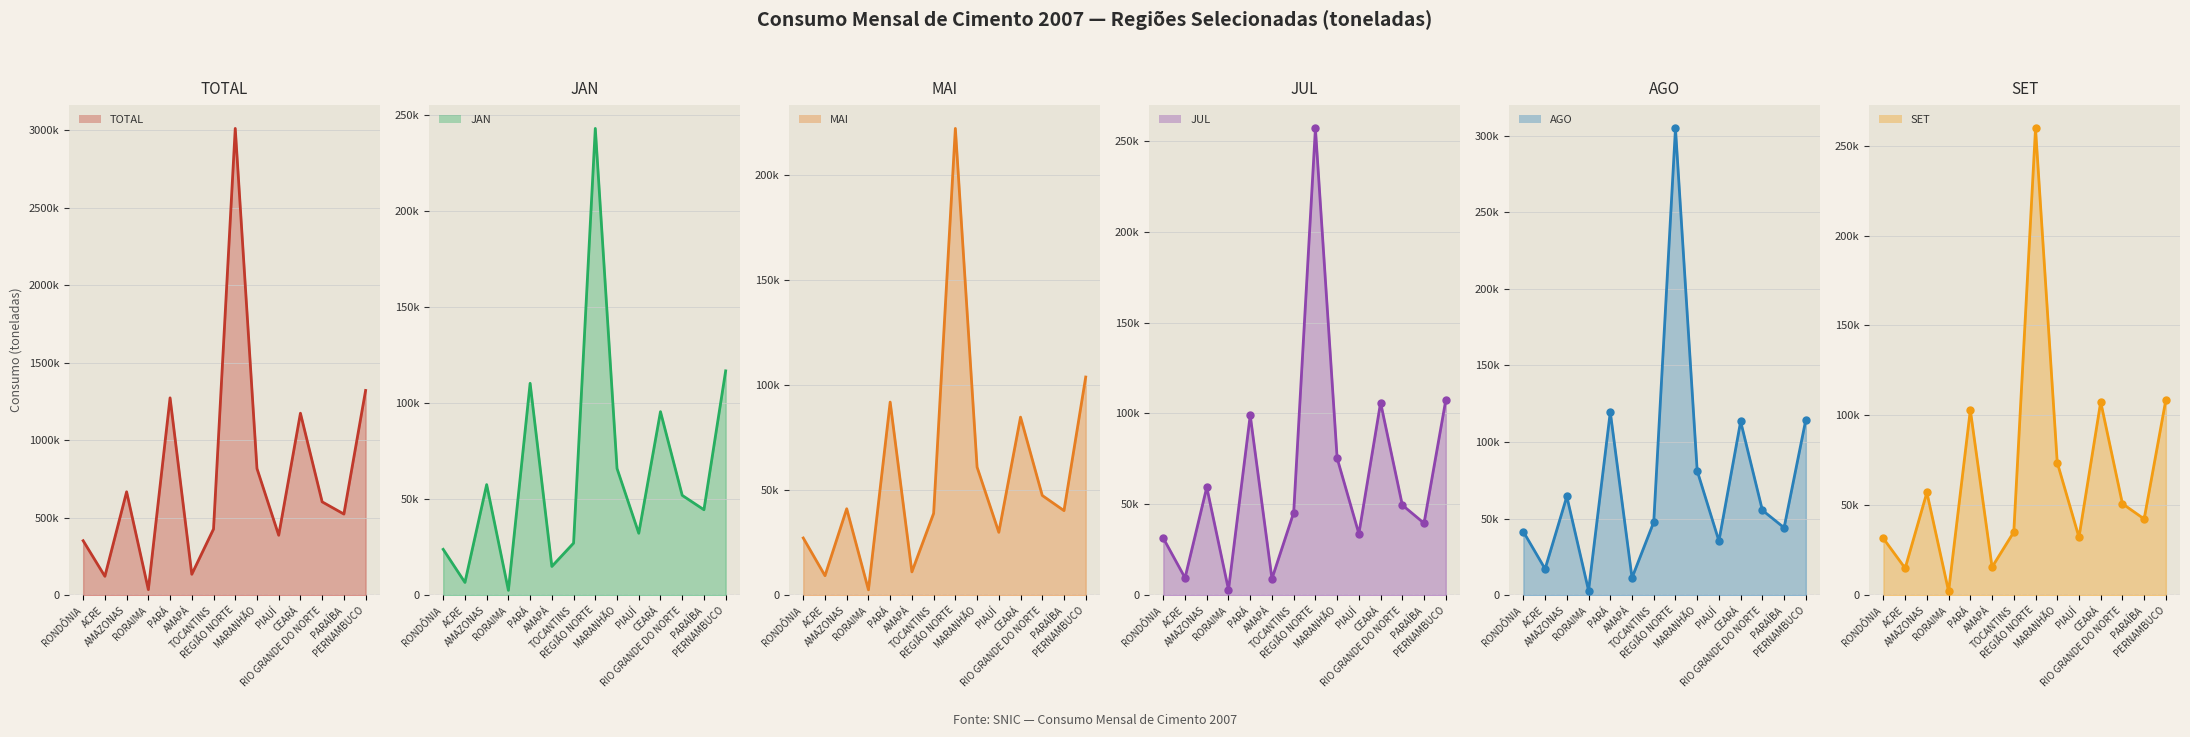

After their last crossing, which series has the higher values: SET or JUL?

SET